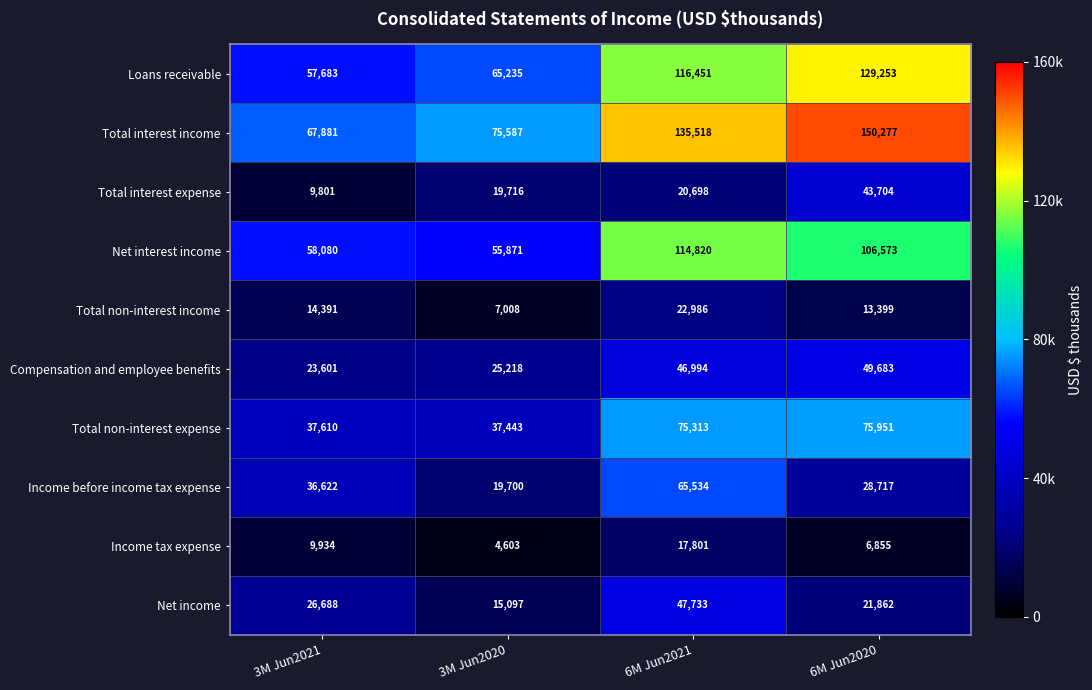

The Compensation and employee benefits series shows 11327 at 6M Jun2021. True or false?

False